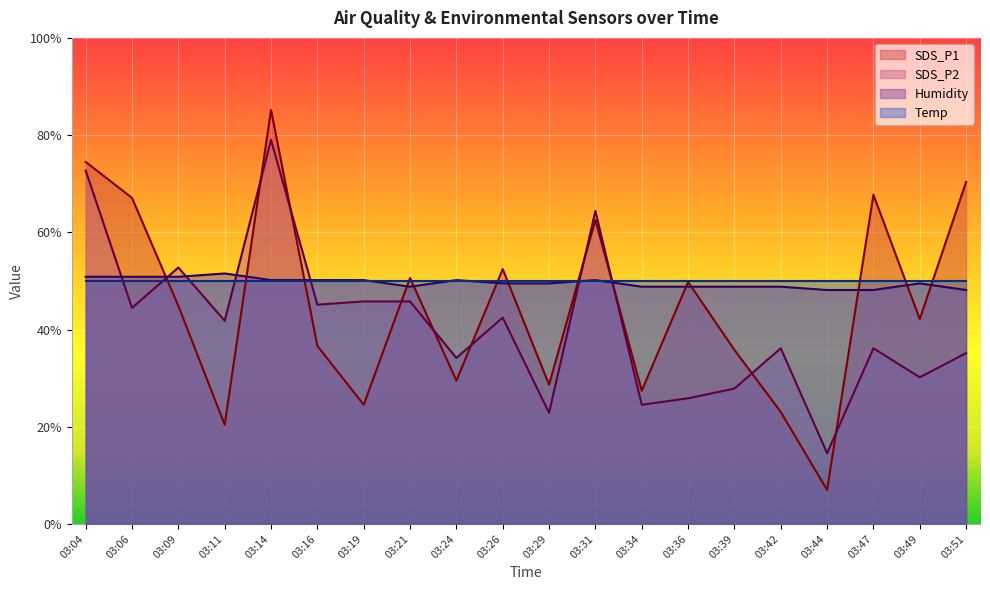

The value of Temp at 03:09 is 78.1. True or false?

False